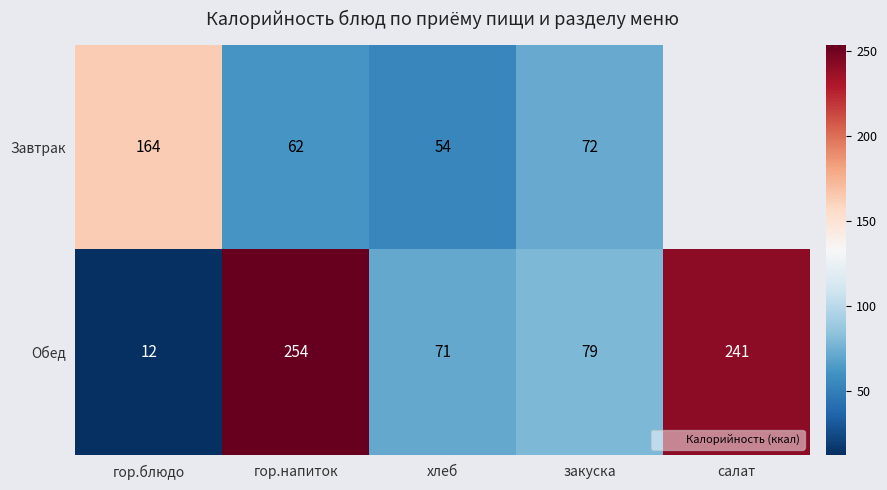

What is the average value of the Обед series?

131.4